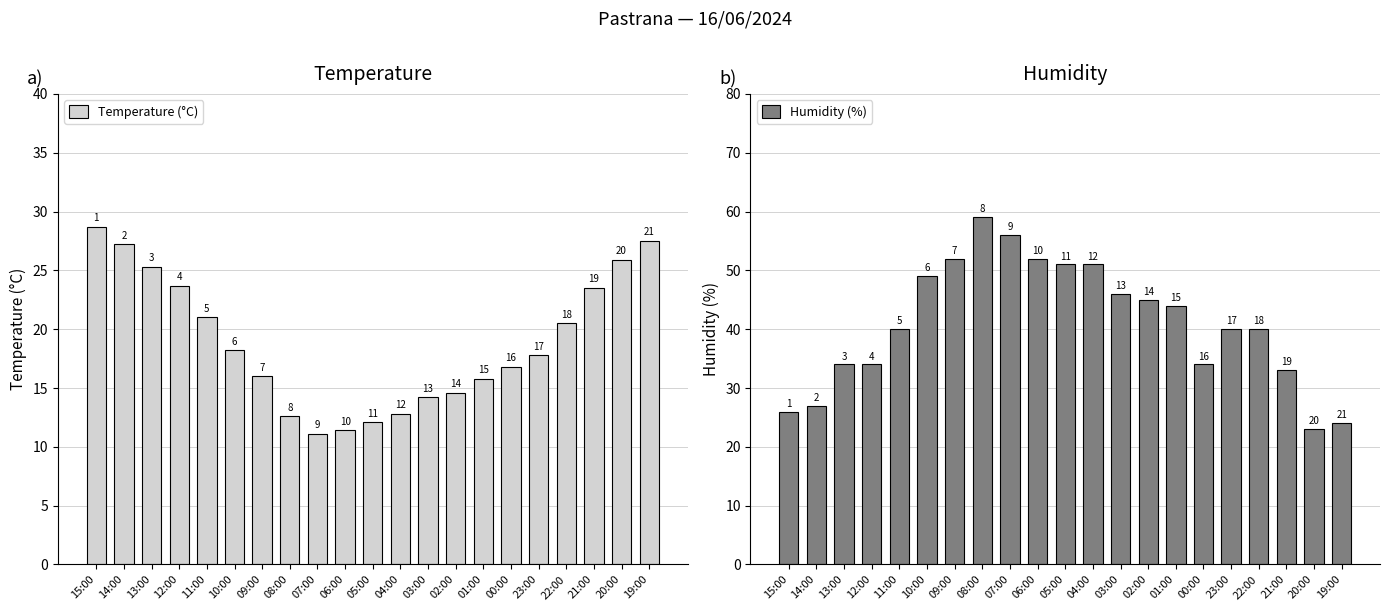

The Temperature (°C) series shows 23.7 at 12:00. True or false?

True